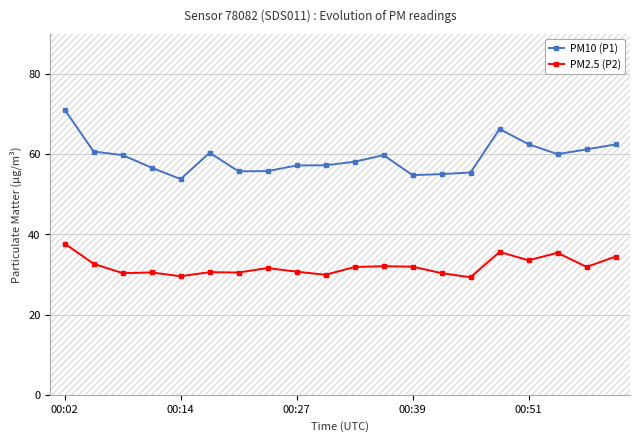

True or false: PM2.5 (P2) and PM10 (P1) intersect in this chart.

False